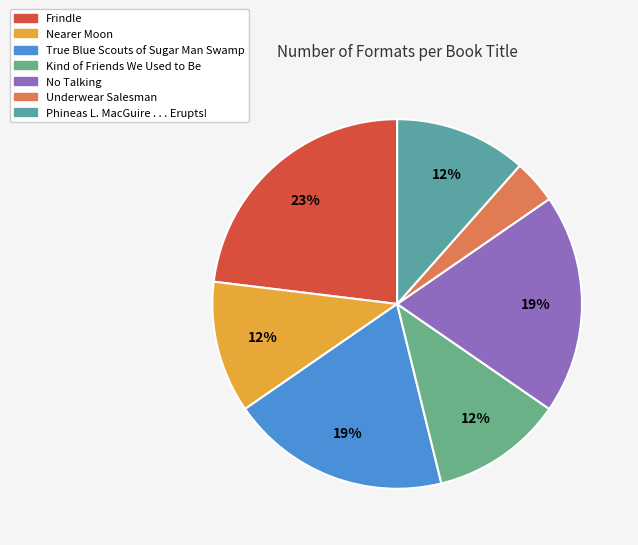

To the nearest percent, what is the average slice percentage?

14%